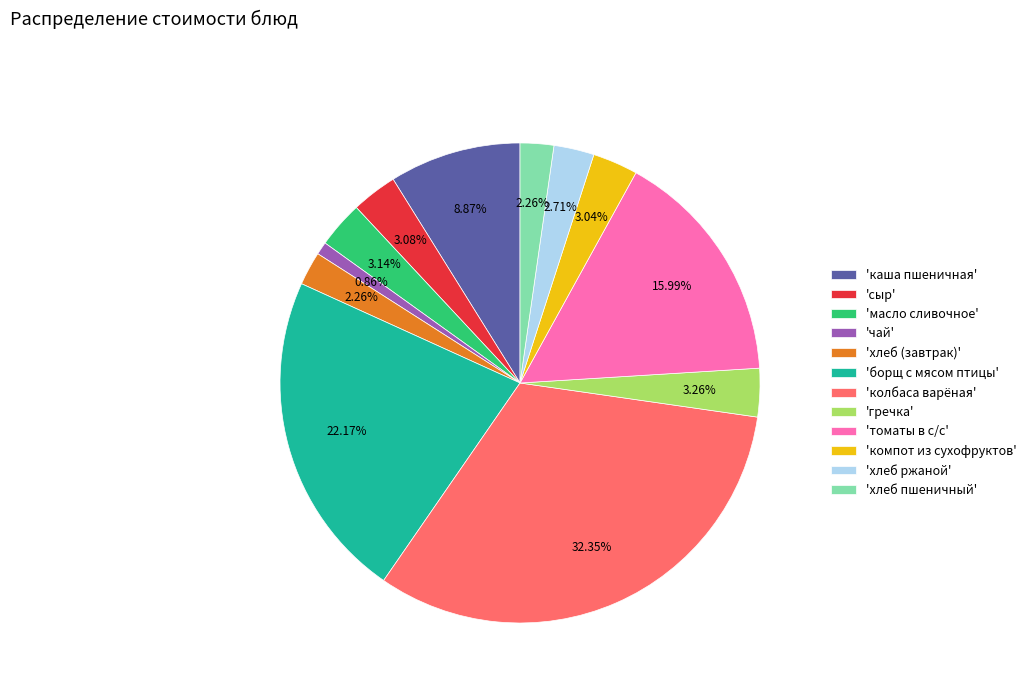

Approximately how many times larger is the value at 'хлеб ржаной' compared to 'каша пшеничная'?

0.3